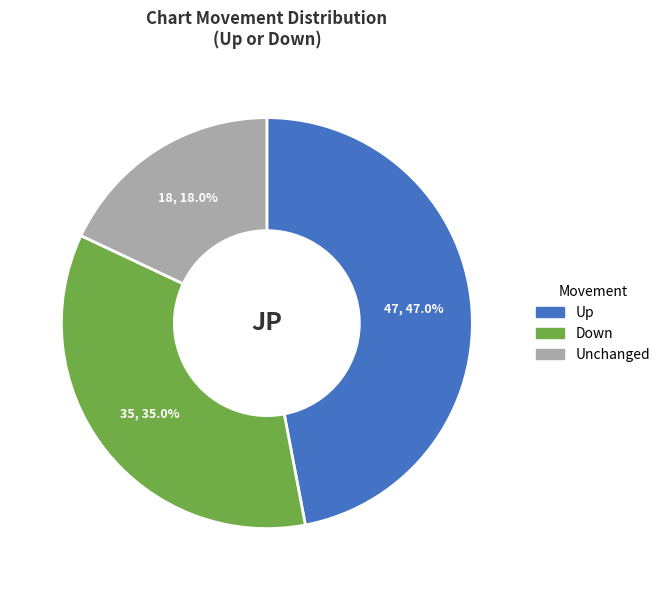

Is there any slice that represents more than half of the pie?

No